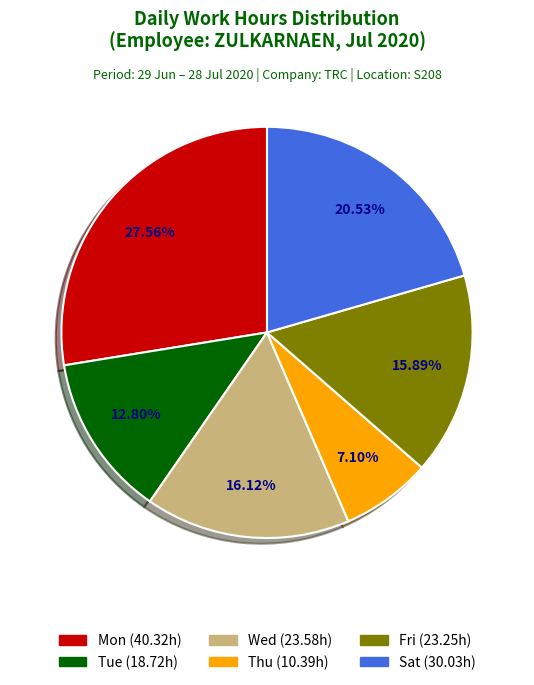

Is there a majority slice in this chart?

No